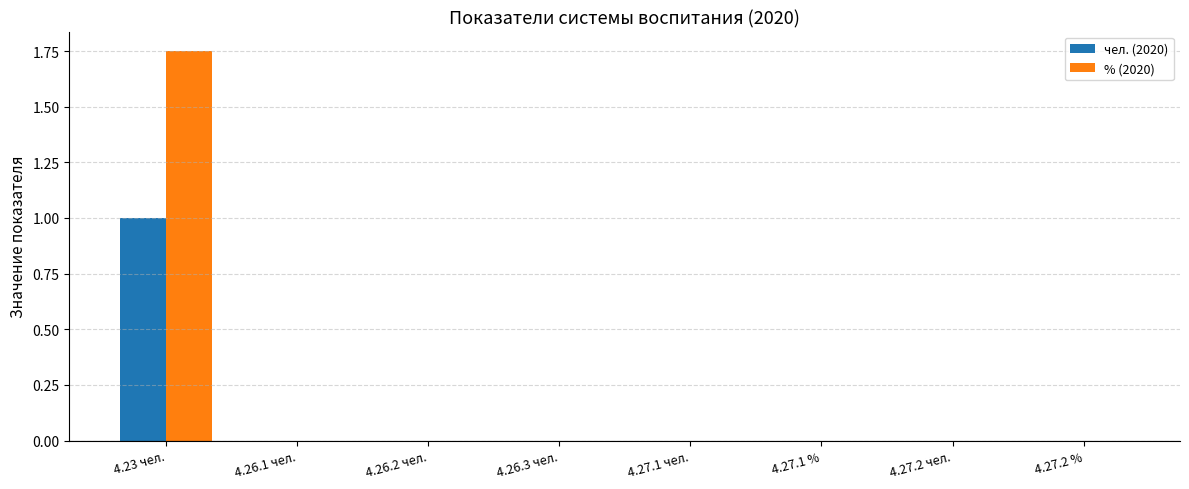

True or false: чел. (2020) has a value of 0.7 at 4.27.1 %.

False